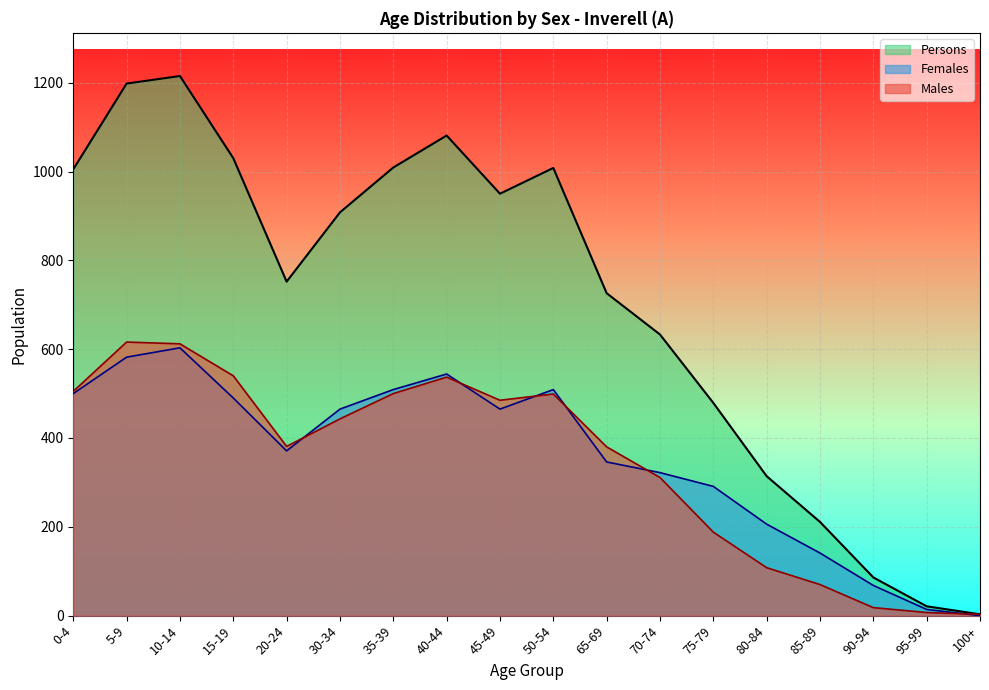

After their last crossing, which series has the higher values: Males or Females?

Males